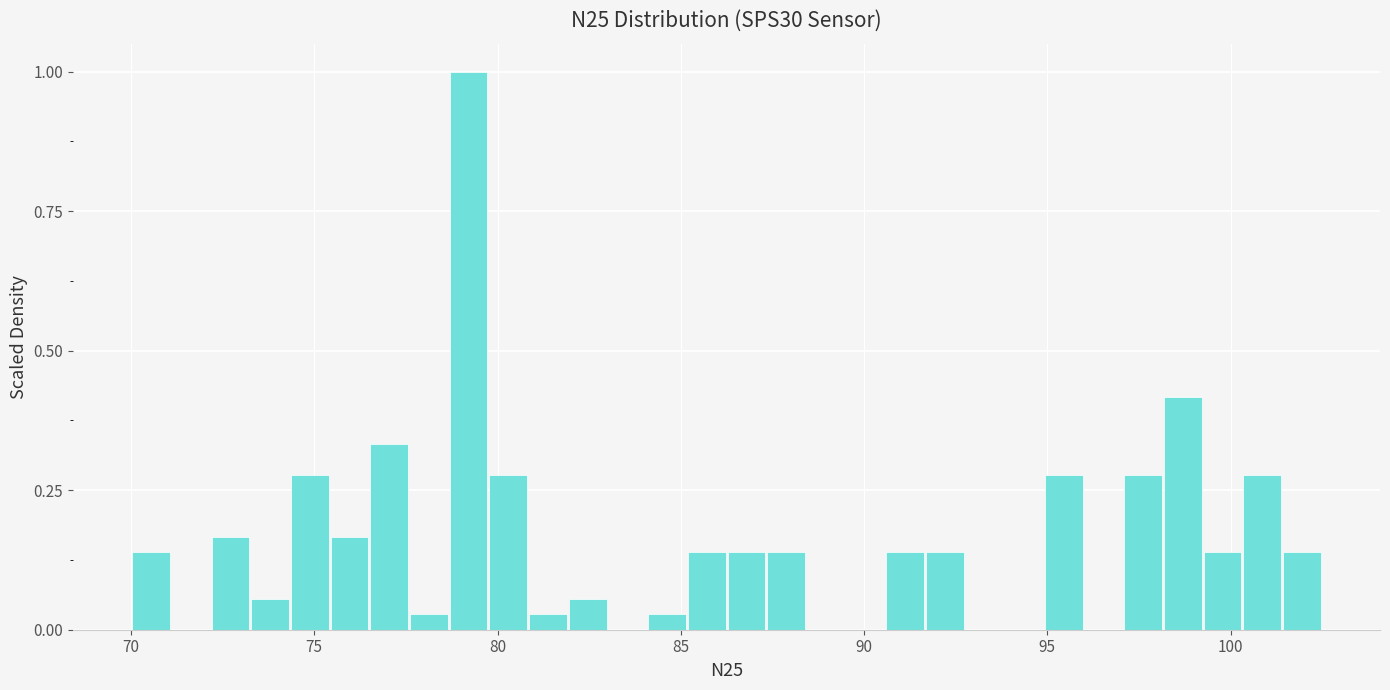

Read against the x-axis, roughly where is the centre of the tallest bar?

79.0